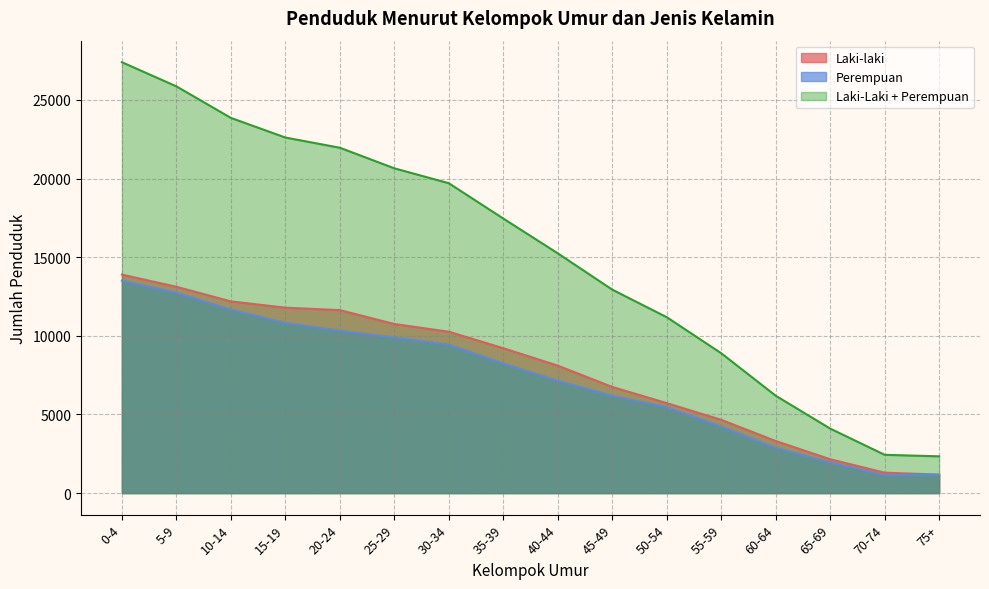

How many data points in Laki-laki are above 9212?

7